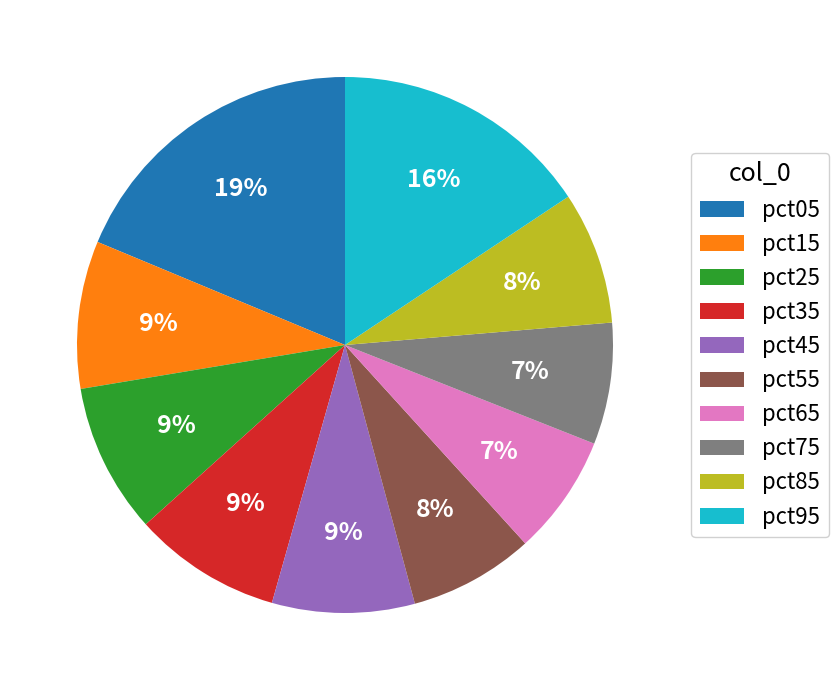

How many segments does this pie chart have?

10